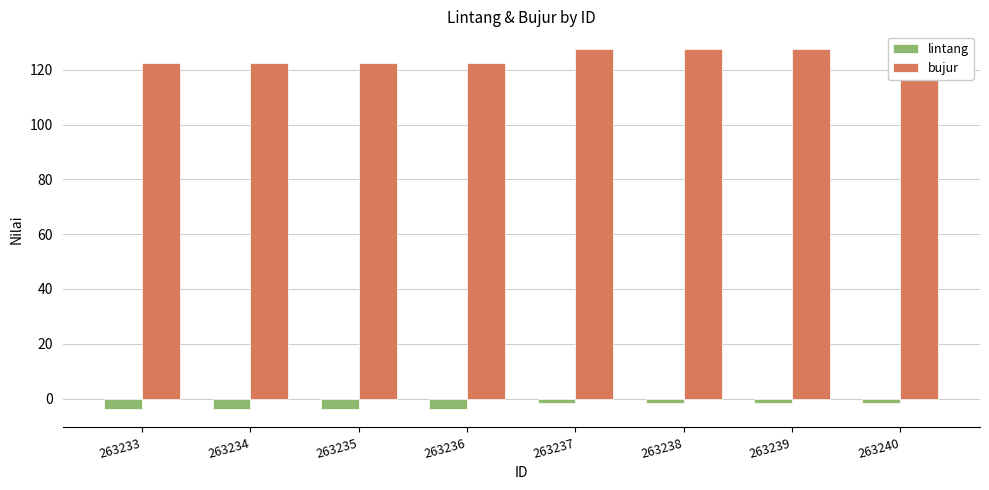

At 263240, list the series in order from smallest to largest.

lintang, bujur